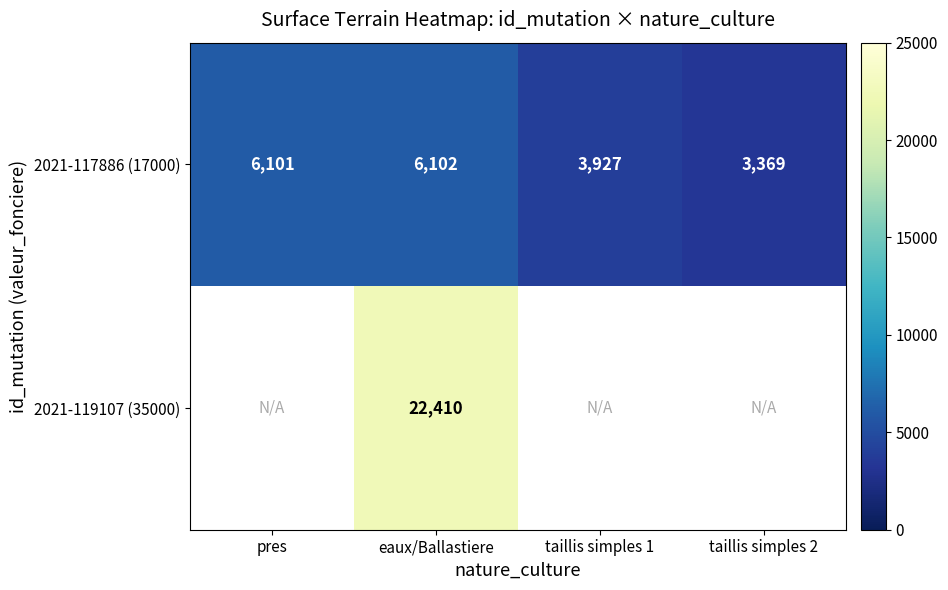

Is the value of 2021-117886 (17000) at taillis simples 2 greater than the value of 2021-119107 (35000) at eaux/Ballastiere?

No